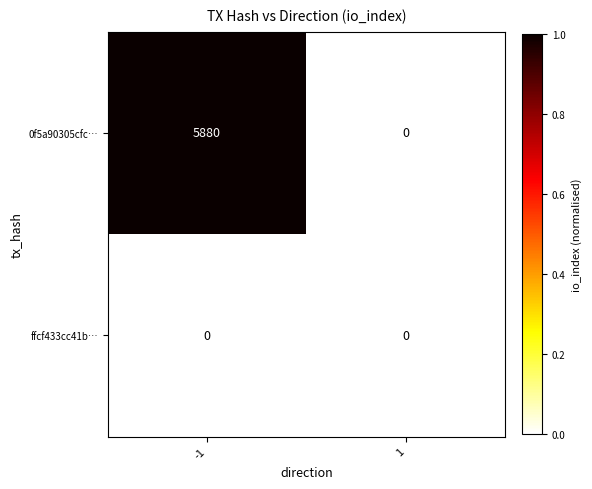

Which series has the largest total across all categories?

0f5a90305cfc…